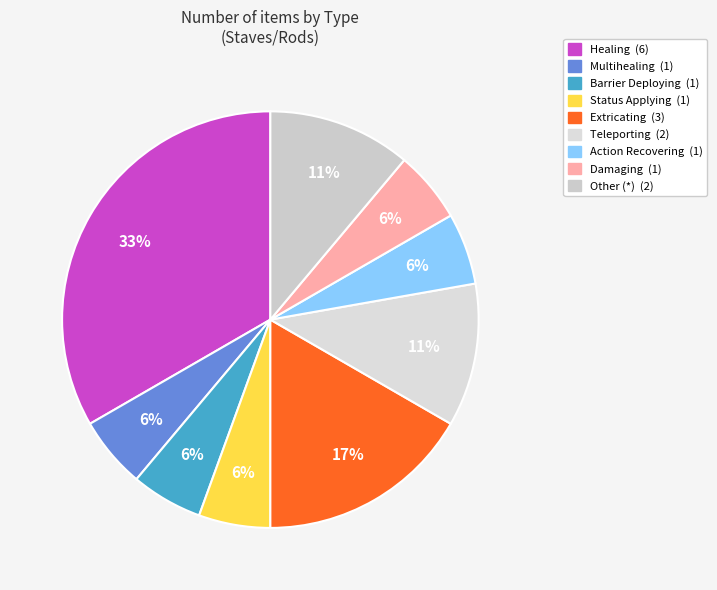

What is the change in value from Status Applying to Teleporting?

+1